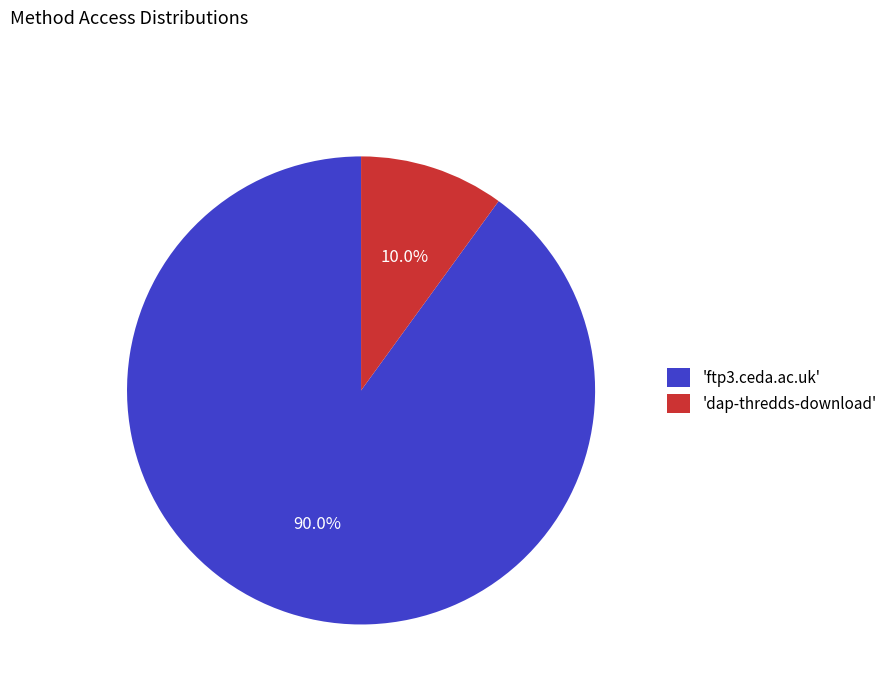

How many segments does this pie chart have?

2